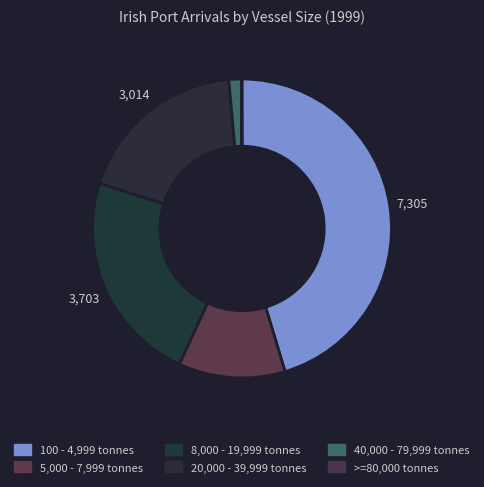

What percentage is the 8,000 - 19,999 tonnes slice, to the nearest percent?

23%